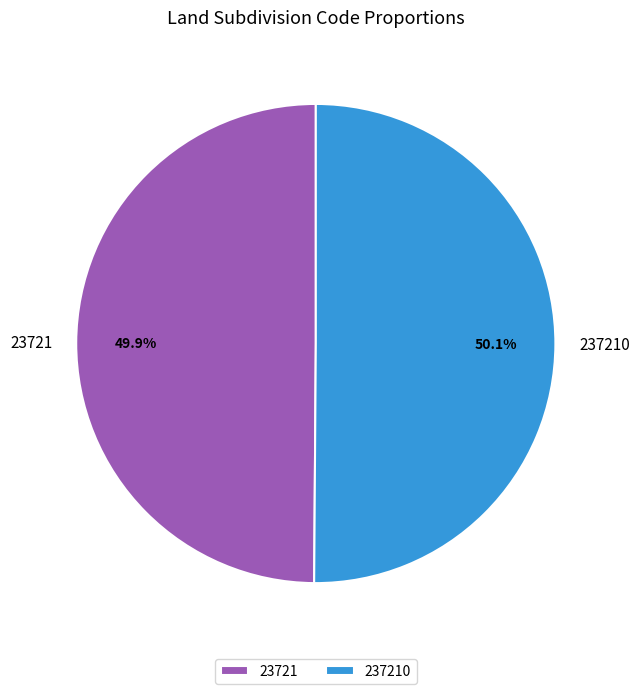

Is the sum of 237210 and 23721 greater than half?

Yes